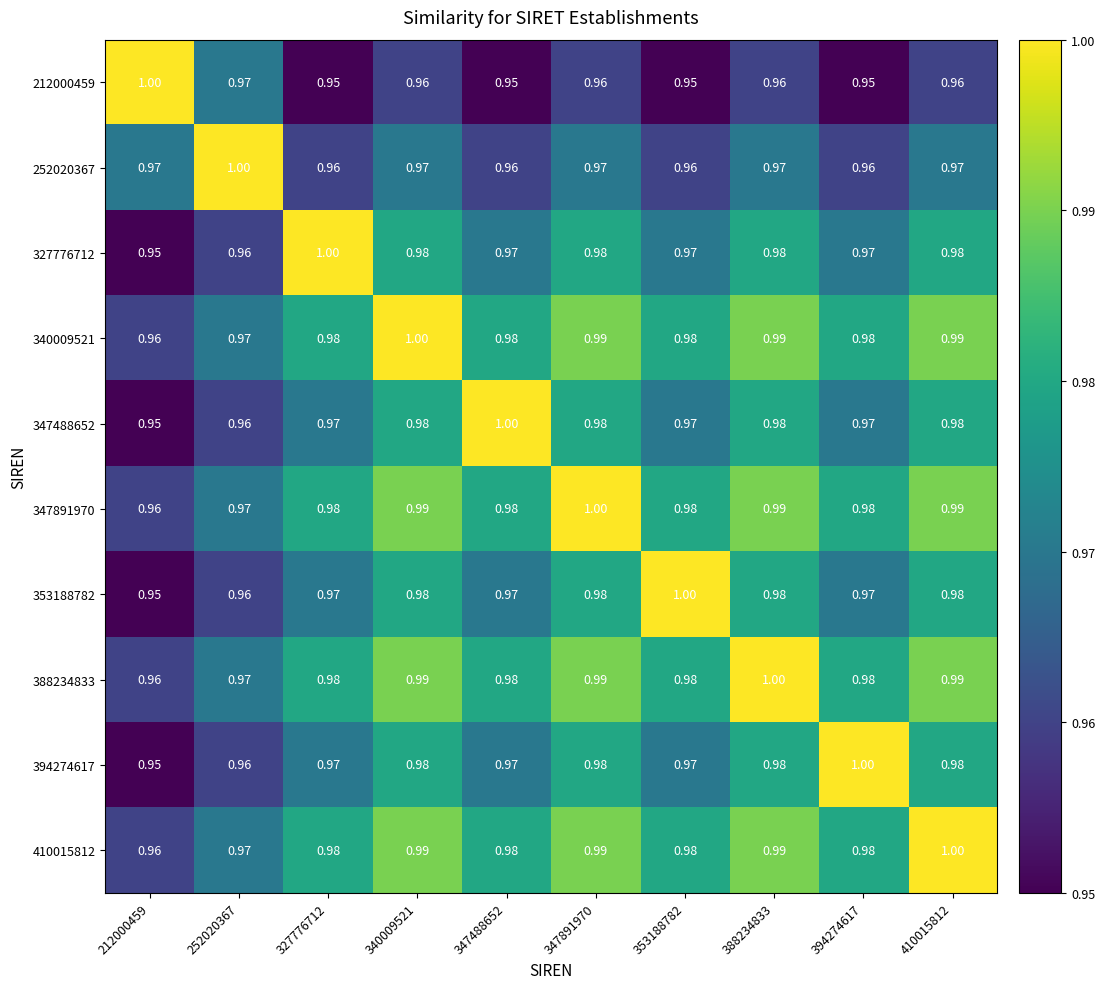

Is the value of 353188782 at 394274617 greater than the value of 340009521 at 340009521?

No